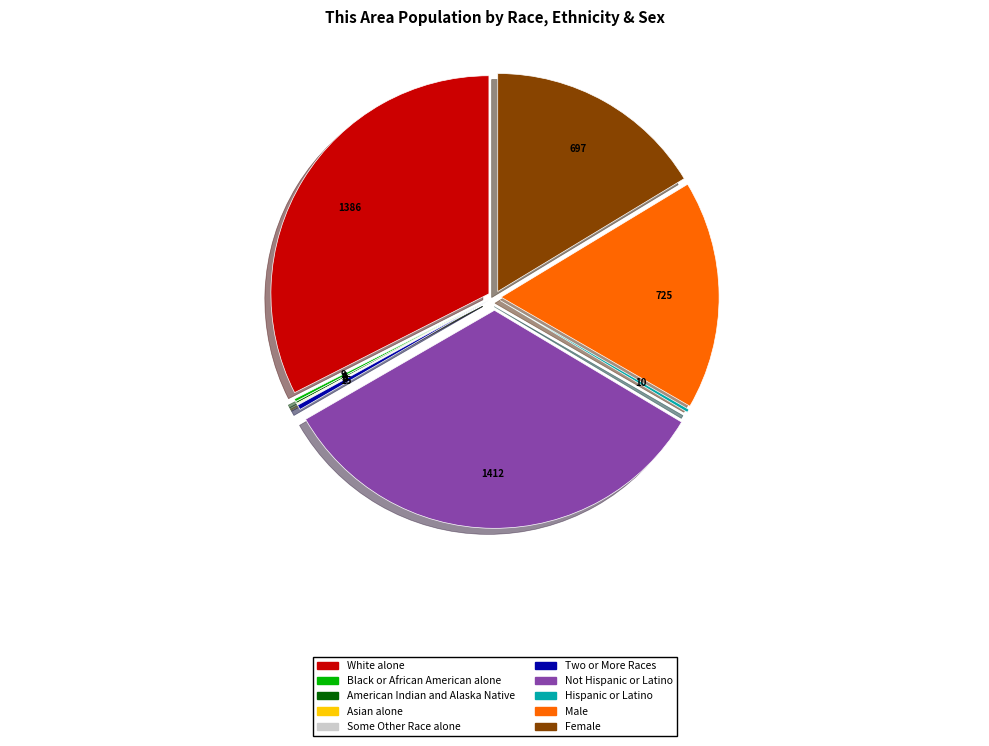

Is the sum of Female and White alone greater than half?

No